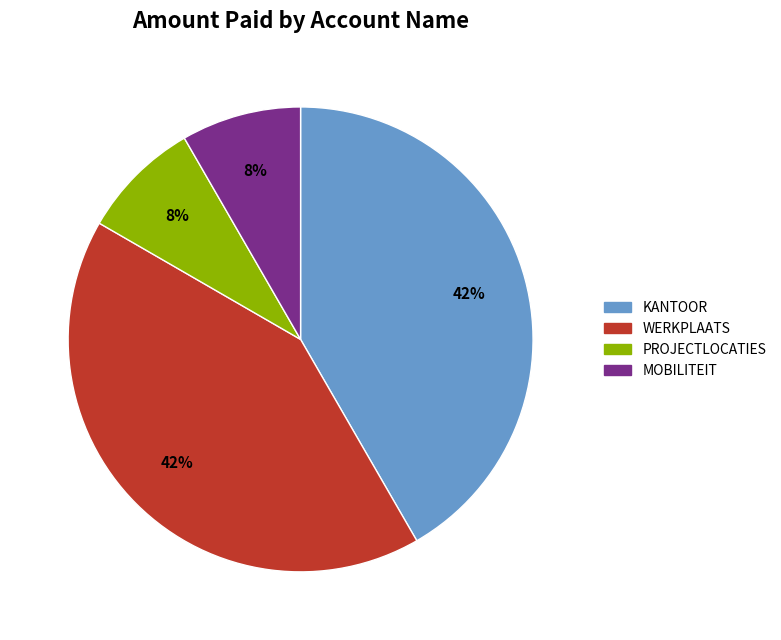

How many slices are in this pie chart?

4